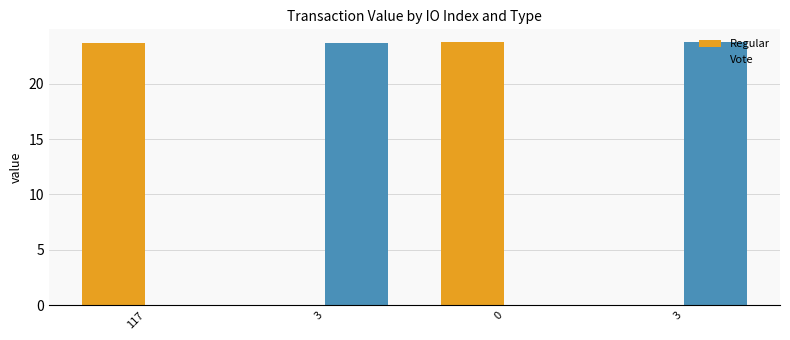

Is the value of Regular at 3 greater than the value of Vote at 0?

No